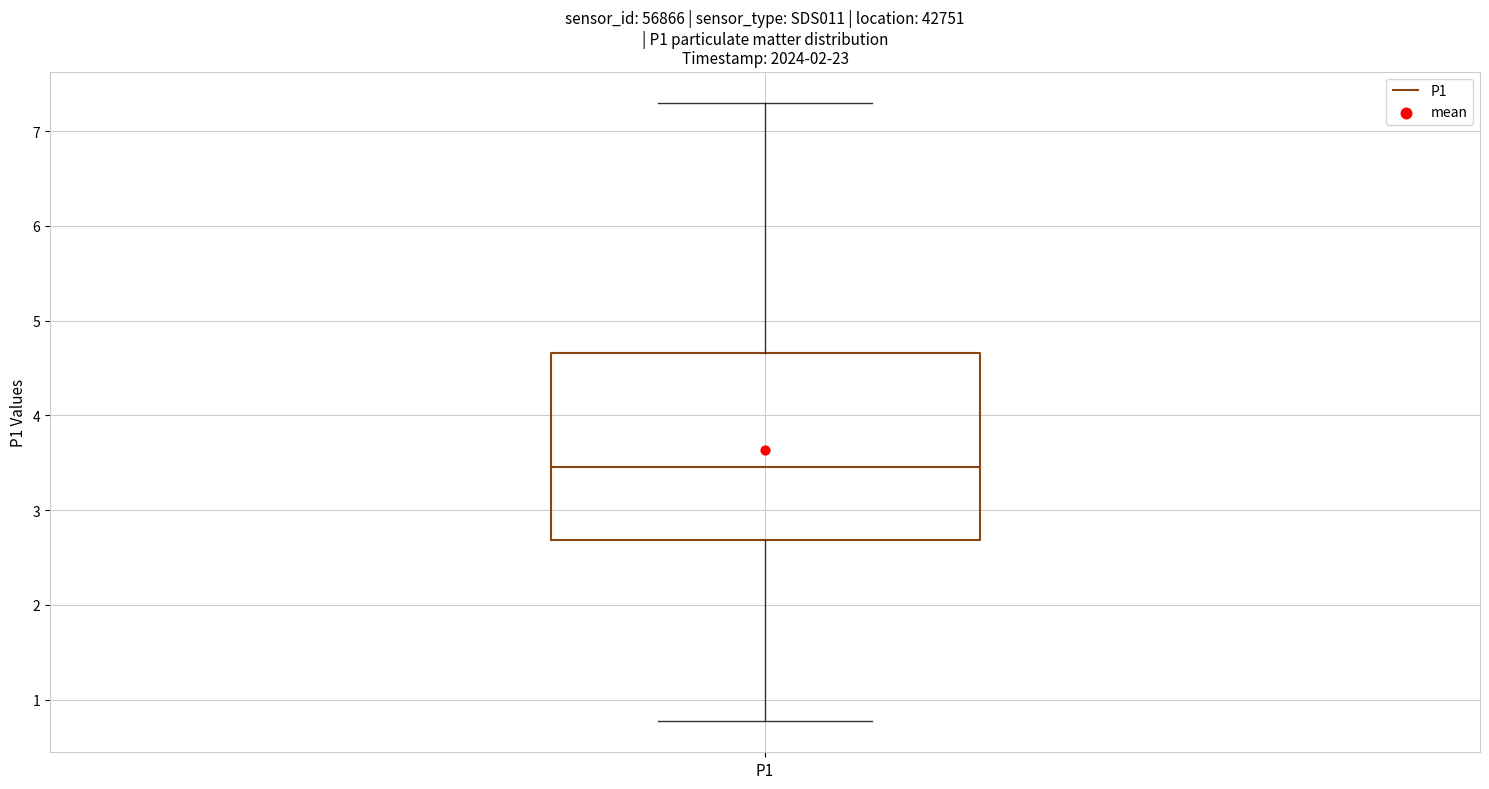

Transcribe this box plot: give where the median line is, the range the box spans, and where the two whiskers end, as read against the y-axis. The values are not printed on the chart, so give them approximately, as read against the axis.

median 3.5, box 2.7 to 4.7, whiskers 0.8 to 7.3